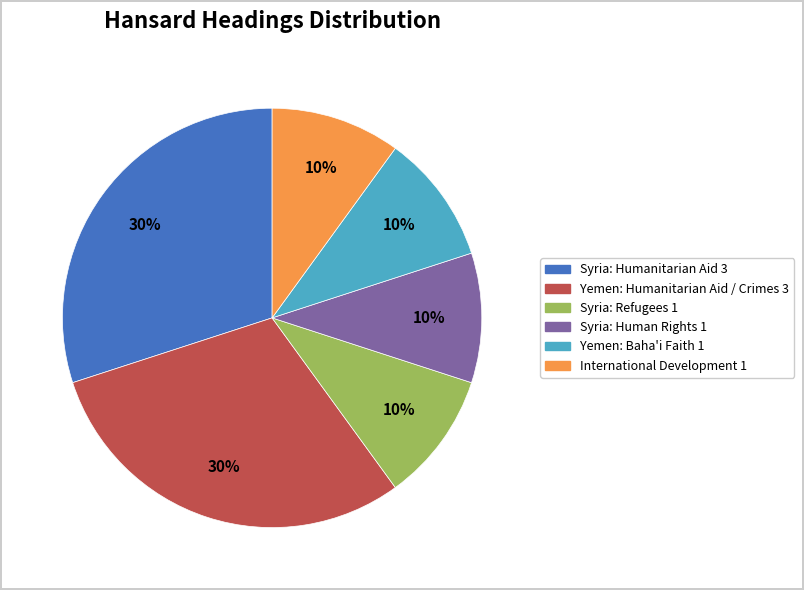

Does any single category account for the majority?

No